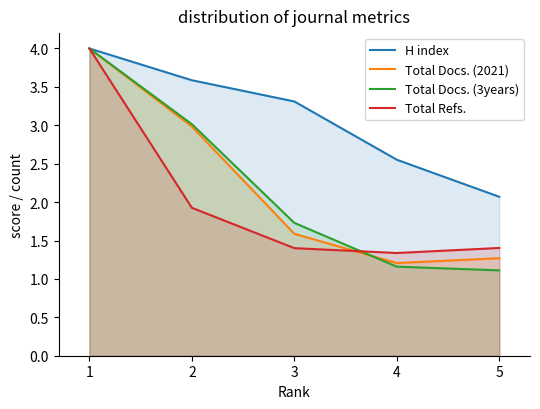

At how many categories does at least one series exceed 3?

3